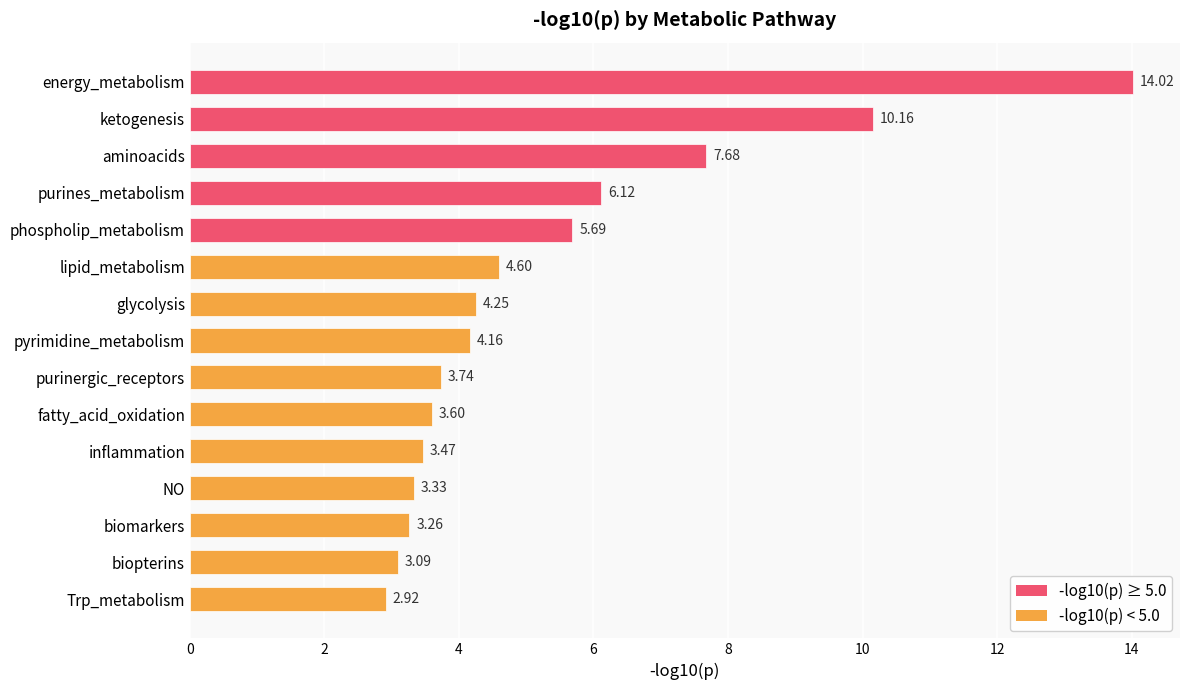

Are the bars horizontal?

Yes